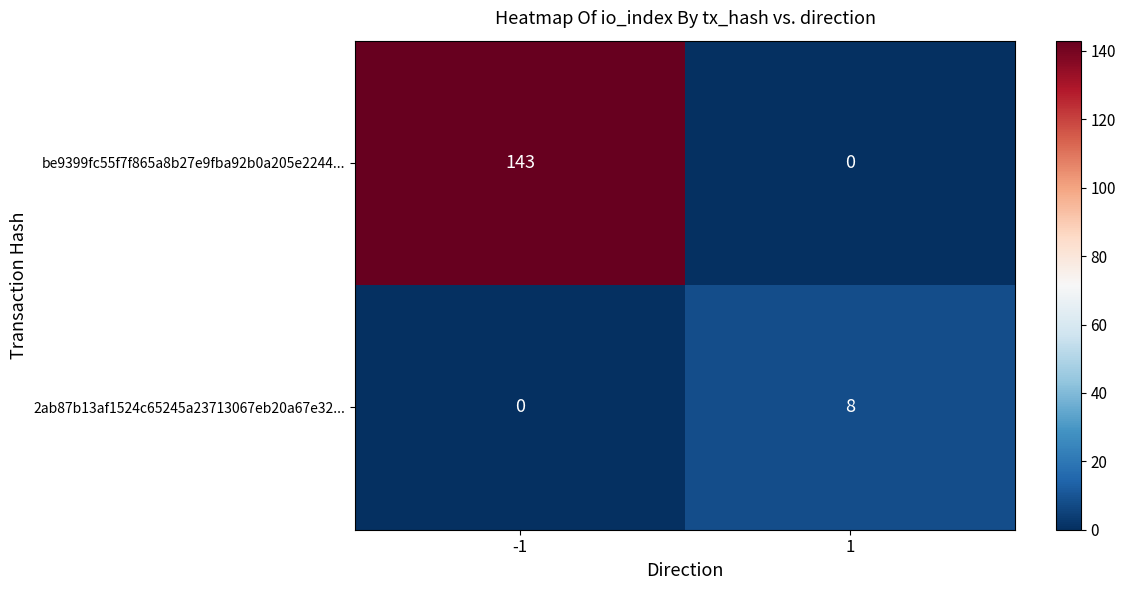

What is the difference between the maximum and minimum values in the 2ab87b13af1524c65245a23713067eb20a67e32... series?

8